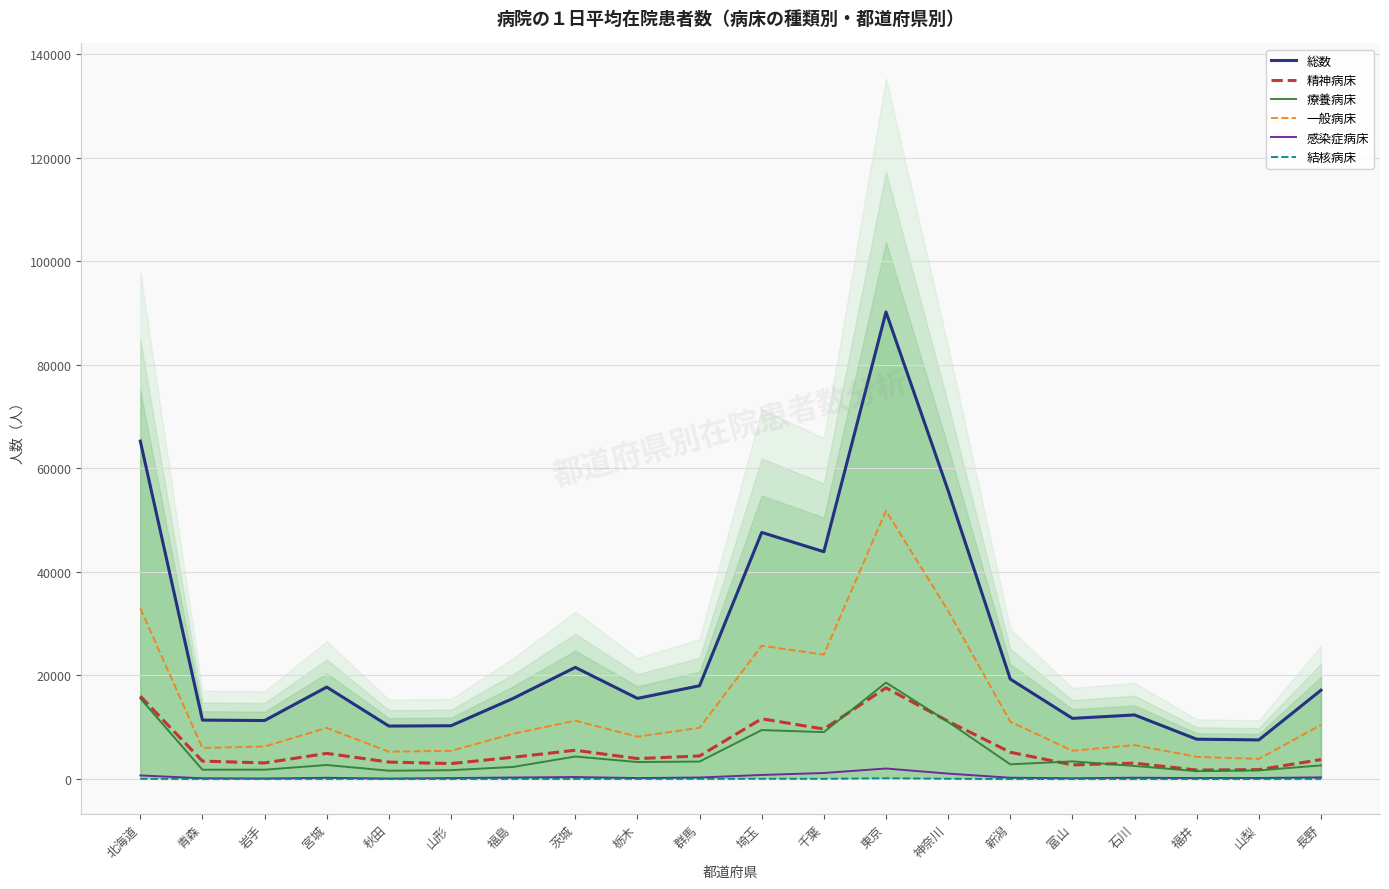

Which category has the highest value across all series?

東京